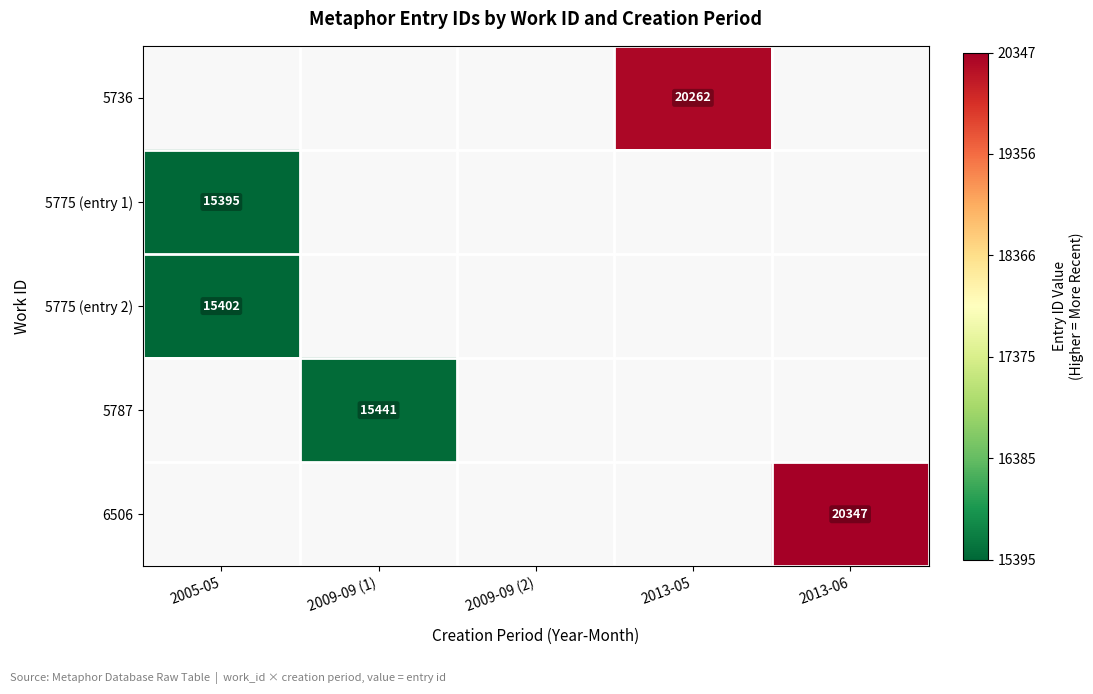

True or false: 5736 has a value of 11284 at 2013-05.

False